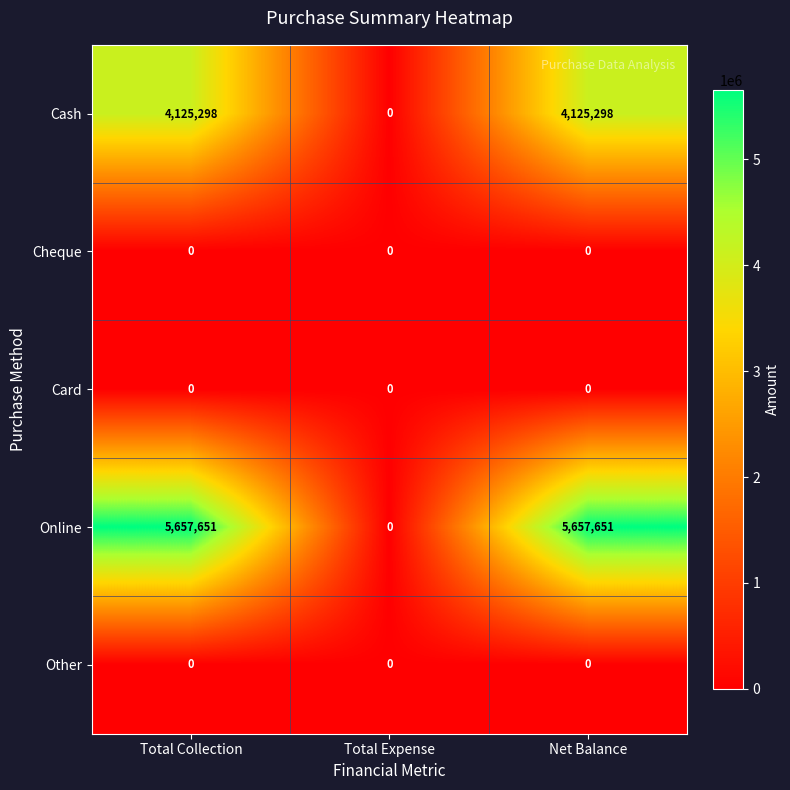

The value of Cheque at Total Expense is 0. True or false?

True